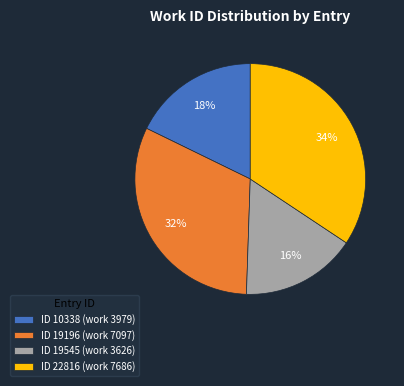

Do ID 19196 (work 7097) and ID 22816 (work 7686) together represent more than half of the pie?

Yes